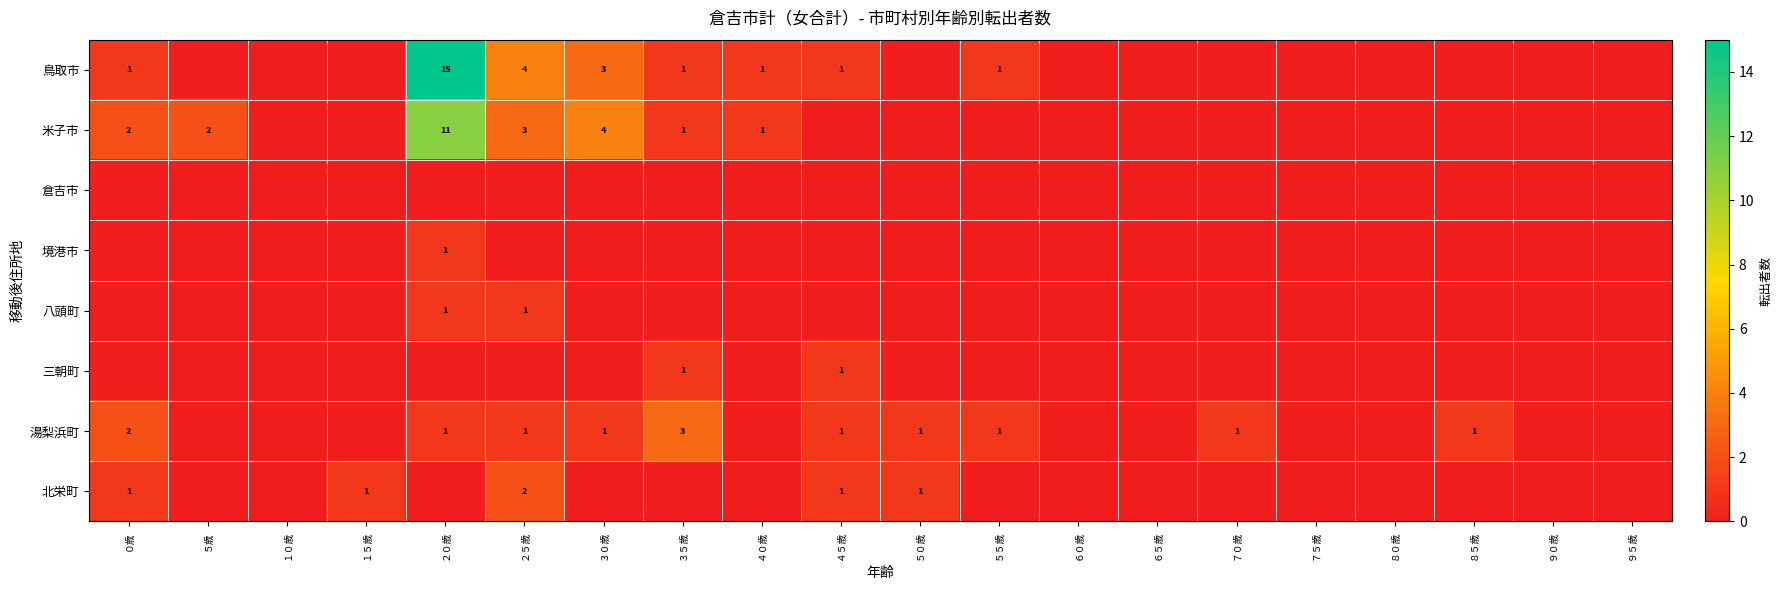

The value of 八頭町 at ２０歳 is 1. True or false?

True